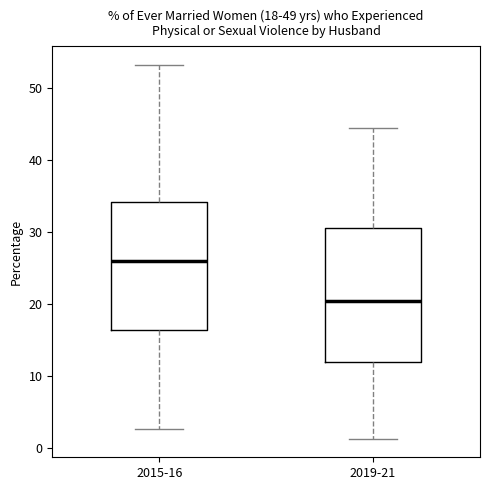

Which box's median line is the highest?

2015-16